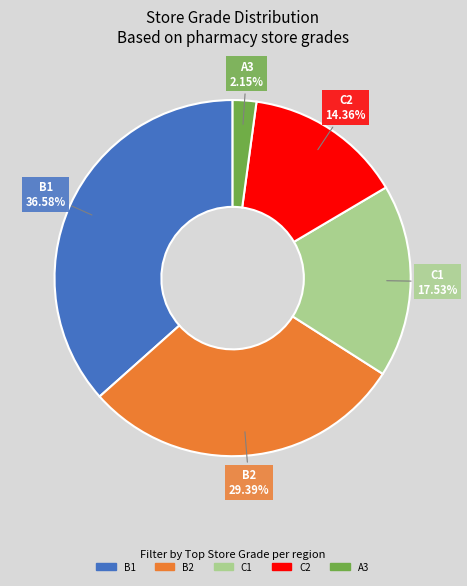

What portion of the pie excludes B2?

70.6%